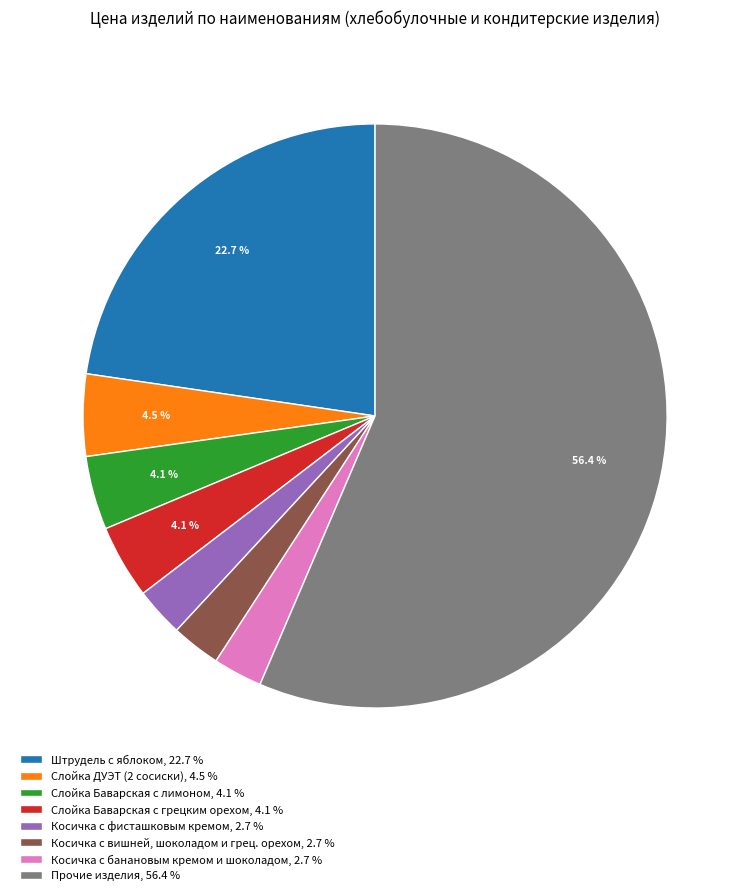

How many segments does this pie chart have?

8